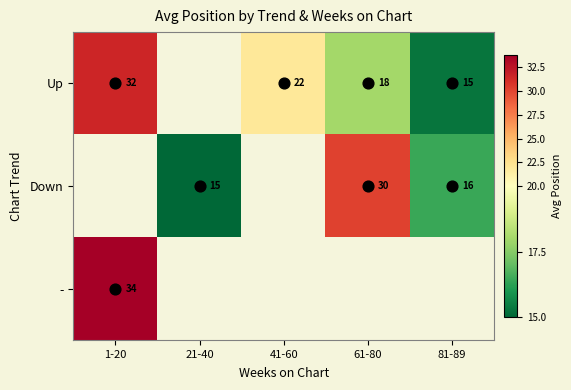

How many values in the Down series exceed 15?

2